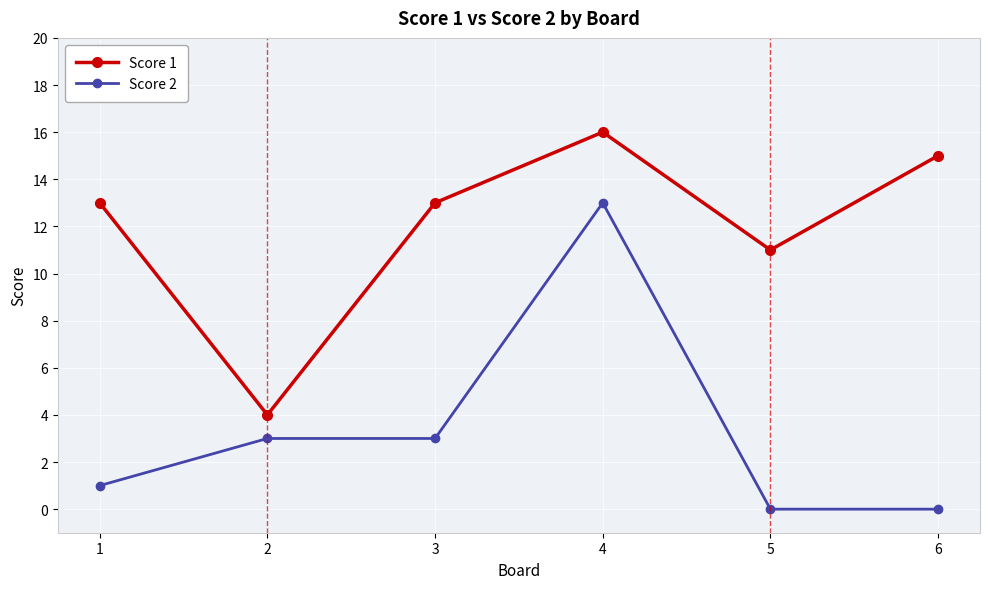

True or false: Score 1 has a value of 15 at 5.

False